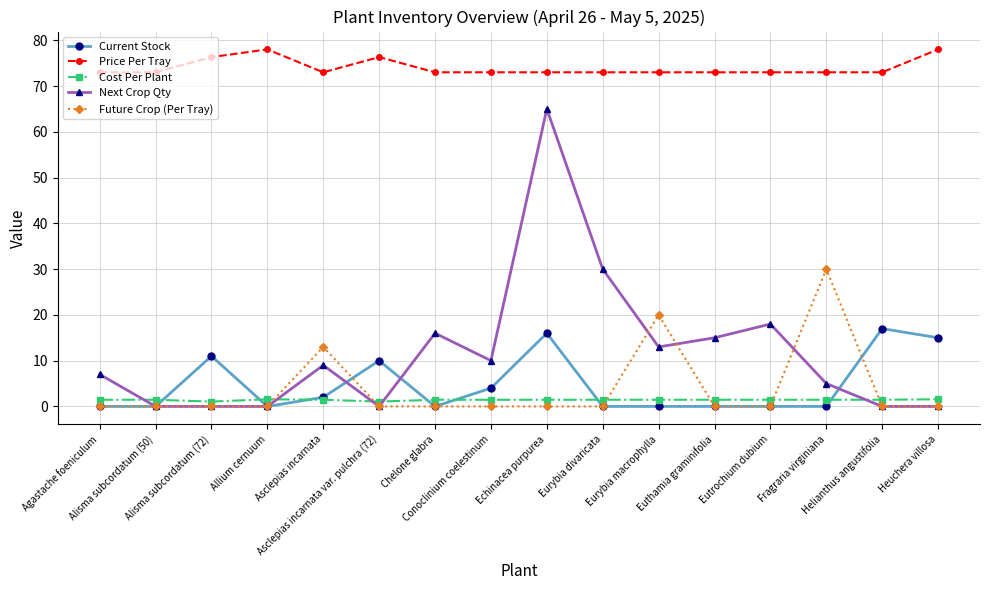

What is the greatest value displayed?

78.0